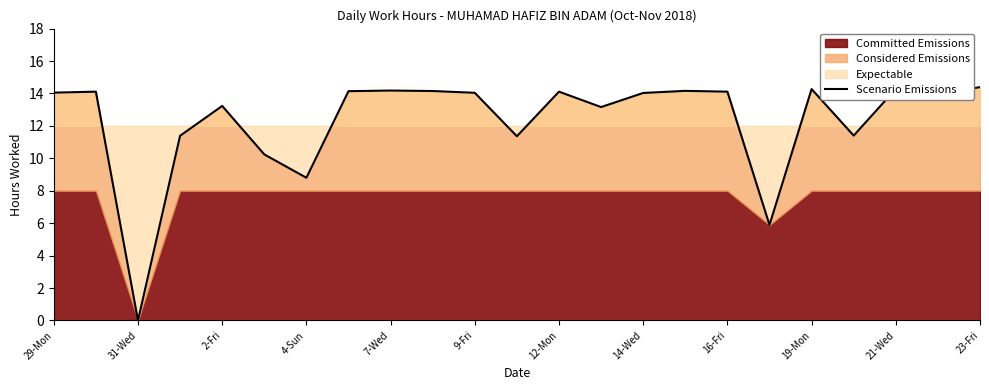

True or false: Scenario Emissions has a value of 14.1 at 12-Mon.

True